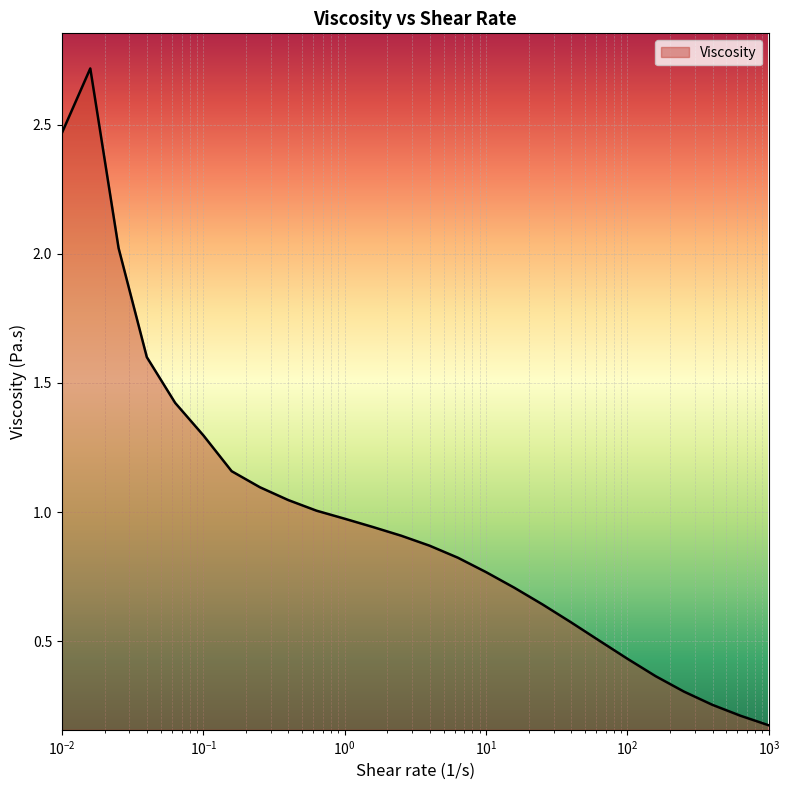

What is the maximum value shown in the chart?

2.7